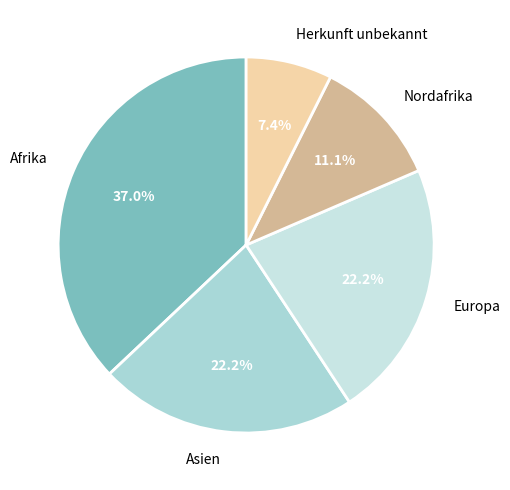

Is there any slice that represents more than half of the pie?

No